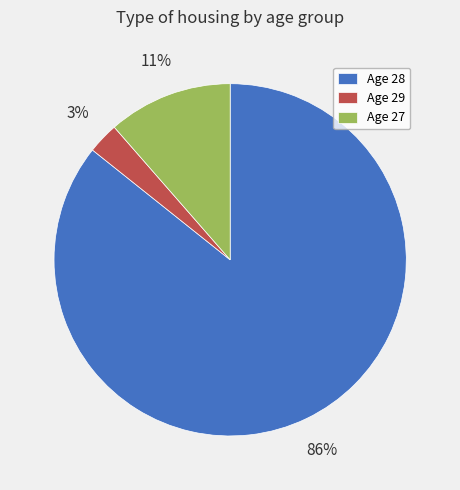

Between Age 28 and Age 29, which is larger?

Age 28